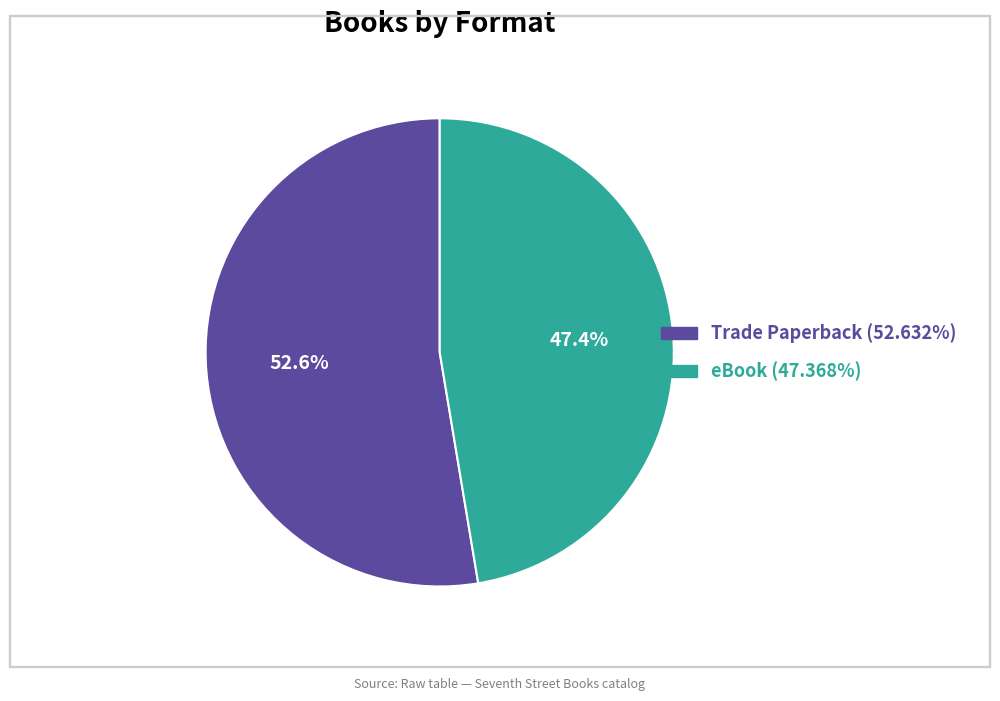

How many segments does this pie chart have?

2